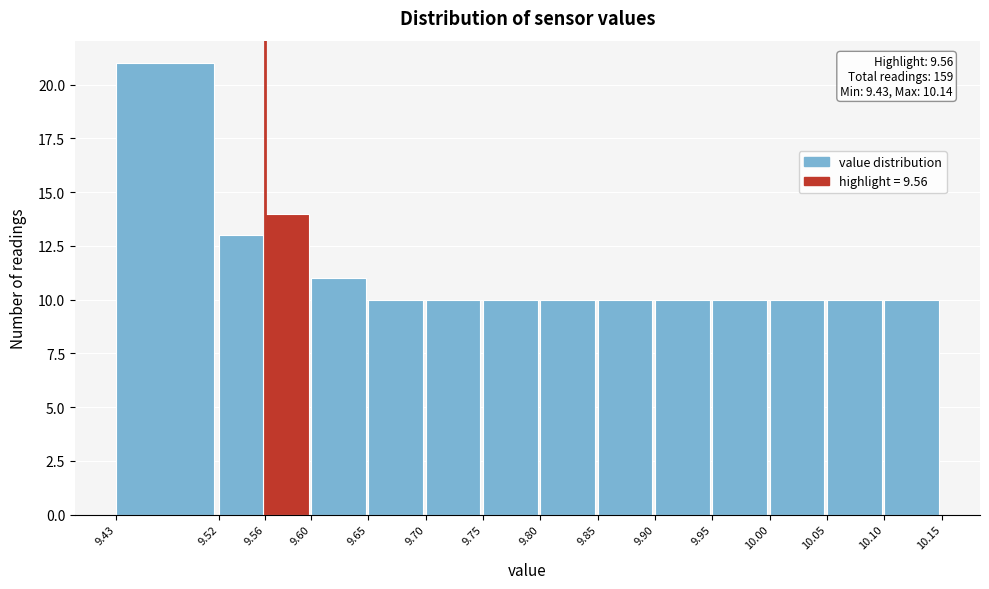

Over which range of the x-axis is the bar tallest?

9.43 to 9.52